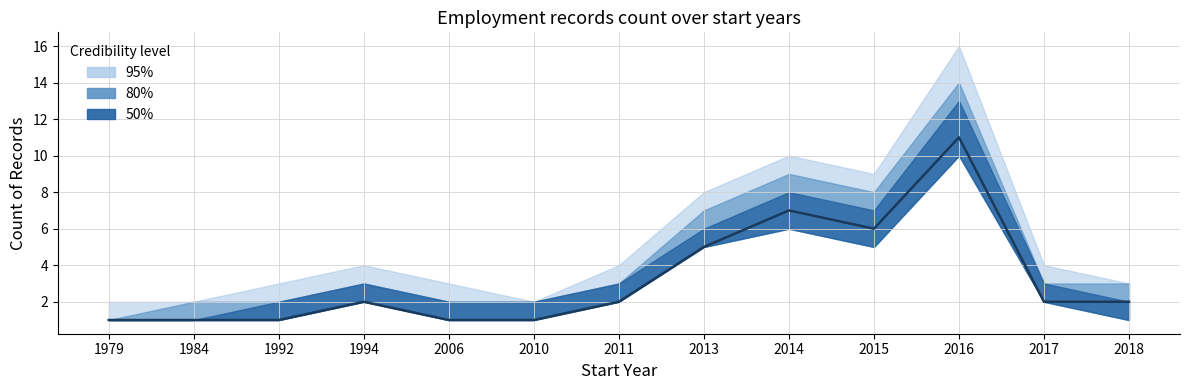

How many categories are shown in the chart?

13